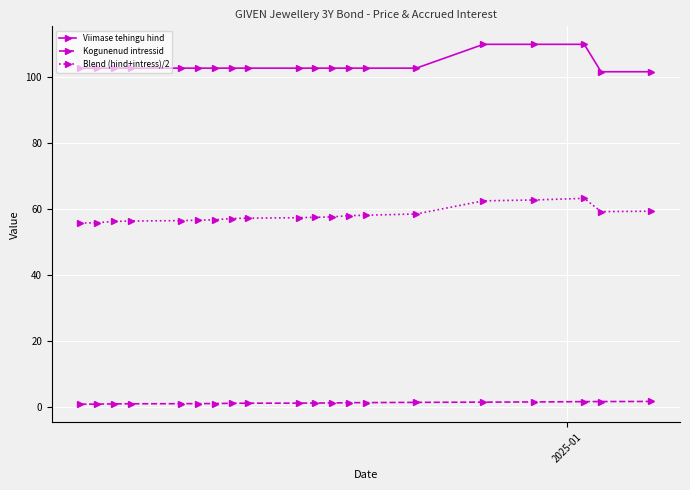

What is the average value of the Viimase tehingu hind series?

103.7